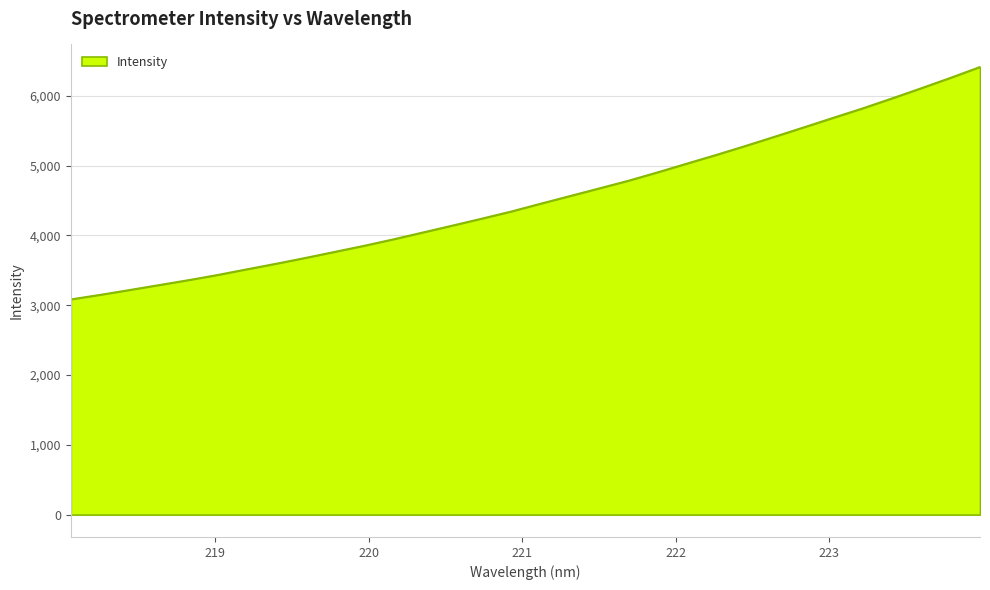

What is the difference between the maximum and minimum values?

3331.2